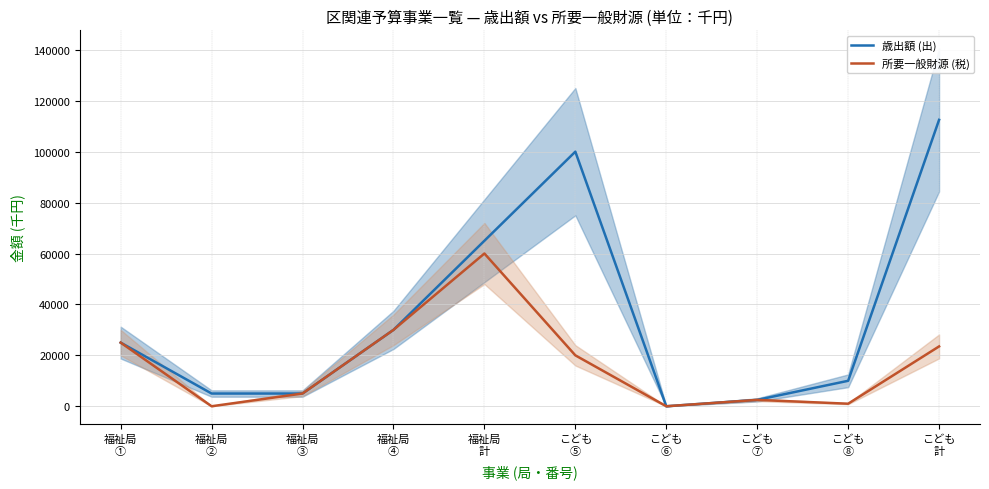

Which series has the largest range (max minus min)?

歳出額 (出)